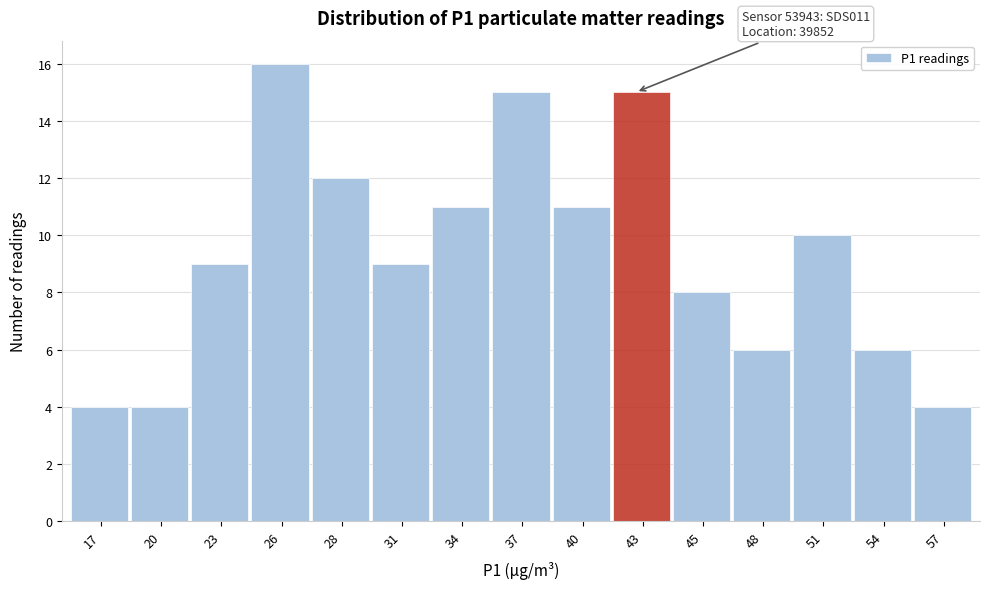

Reading left to right, list all the values displayed in this chart.

17=4	20=4	23=9	26=16	28=12	31=9	34=11	37=15	40=11	43=15	45=8	48=6	51=10	54=6	57=4